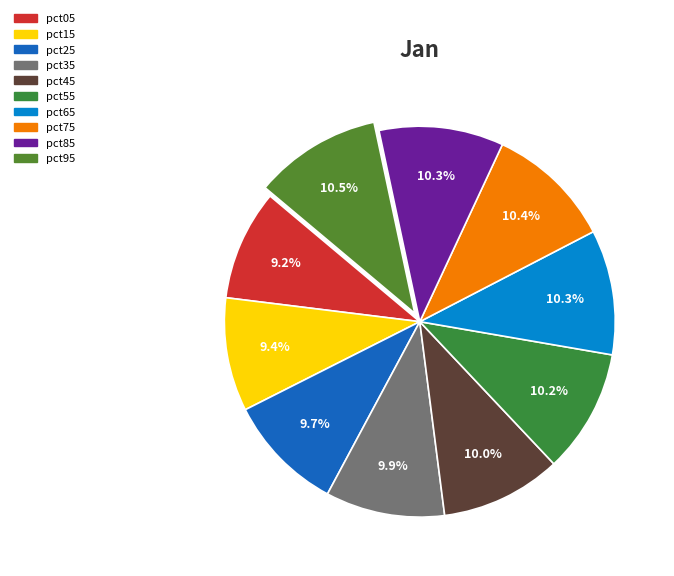

Do pct05 and pct55 together represent more than half of the pie?

No